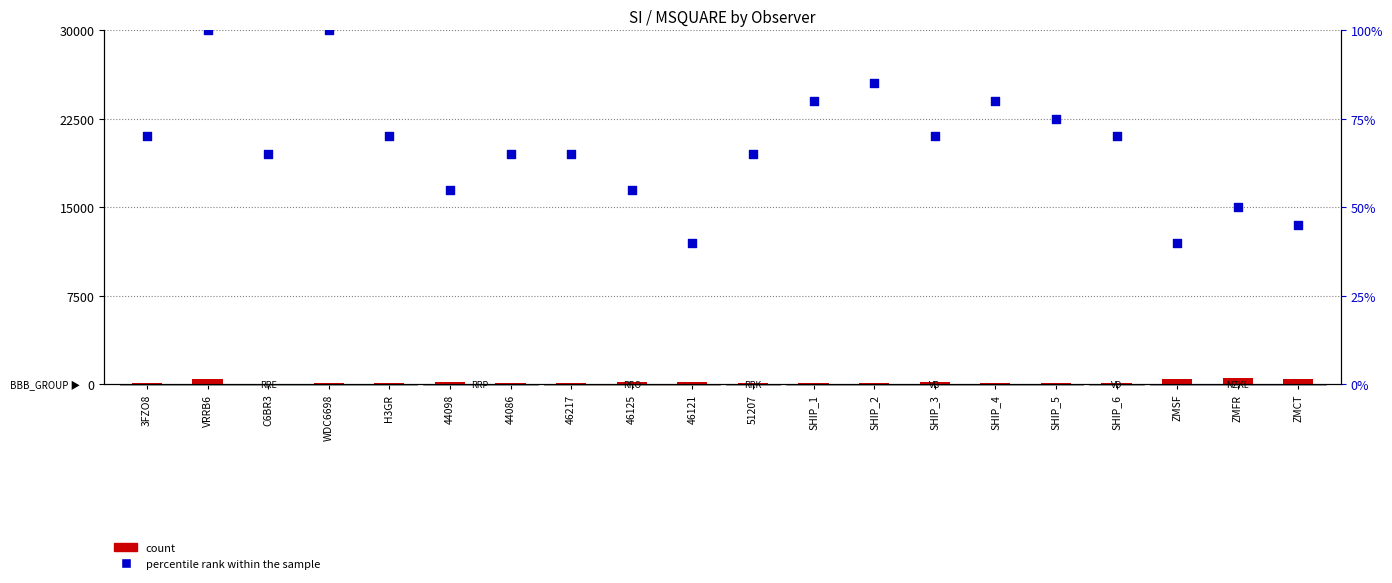

At which category is the sum across all series the highest?

ZMFR